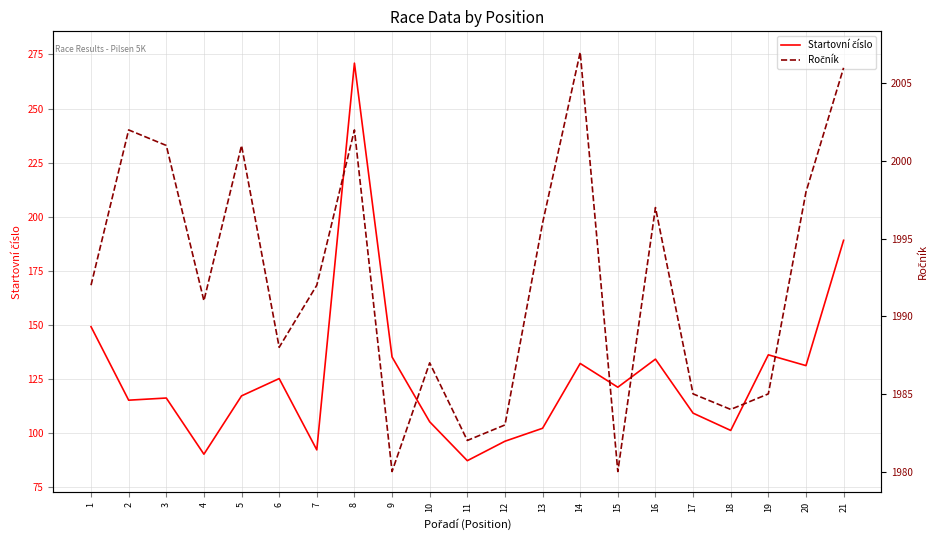

What is the total value across all series at 4?

2081